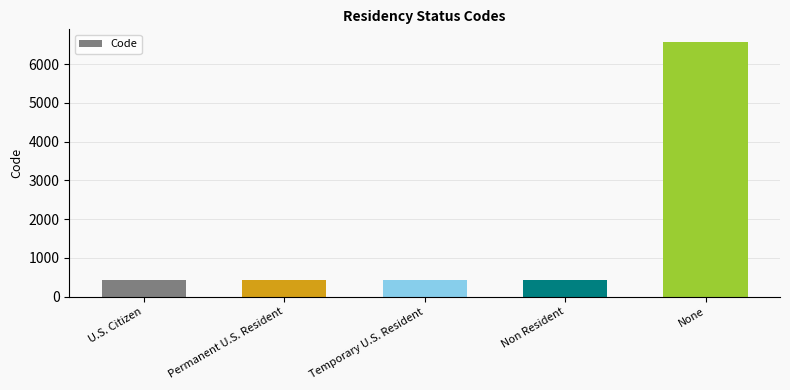

Read the value at U.S. Citizen.

432